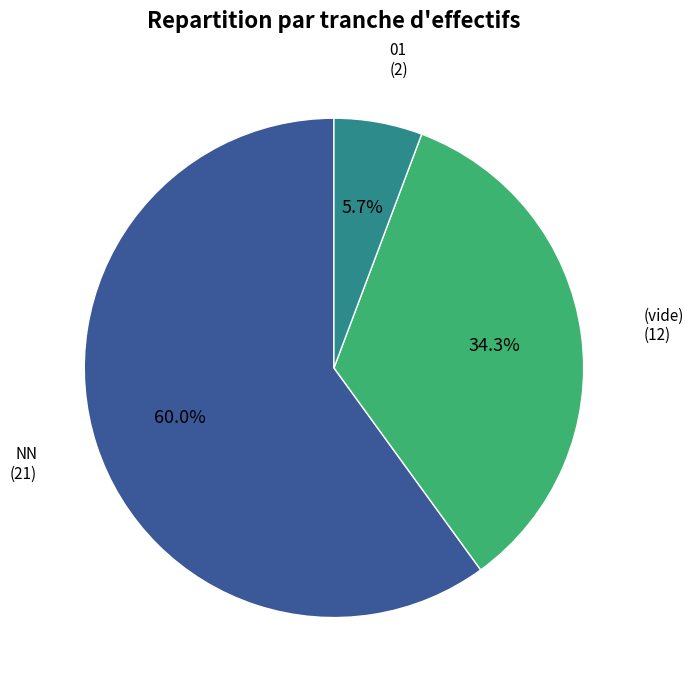

Rank the categories by value from highest to lowest.

NN, (vide), 01